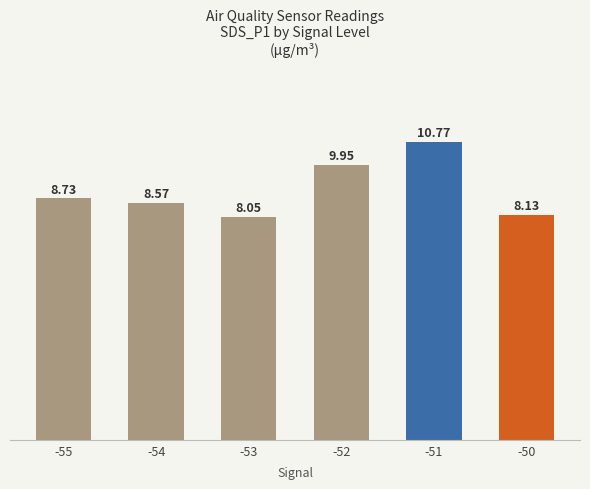

What is the change in value from -52 to -51?

+0.8